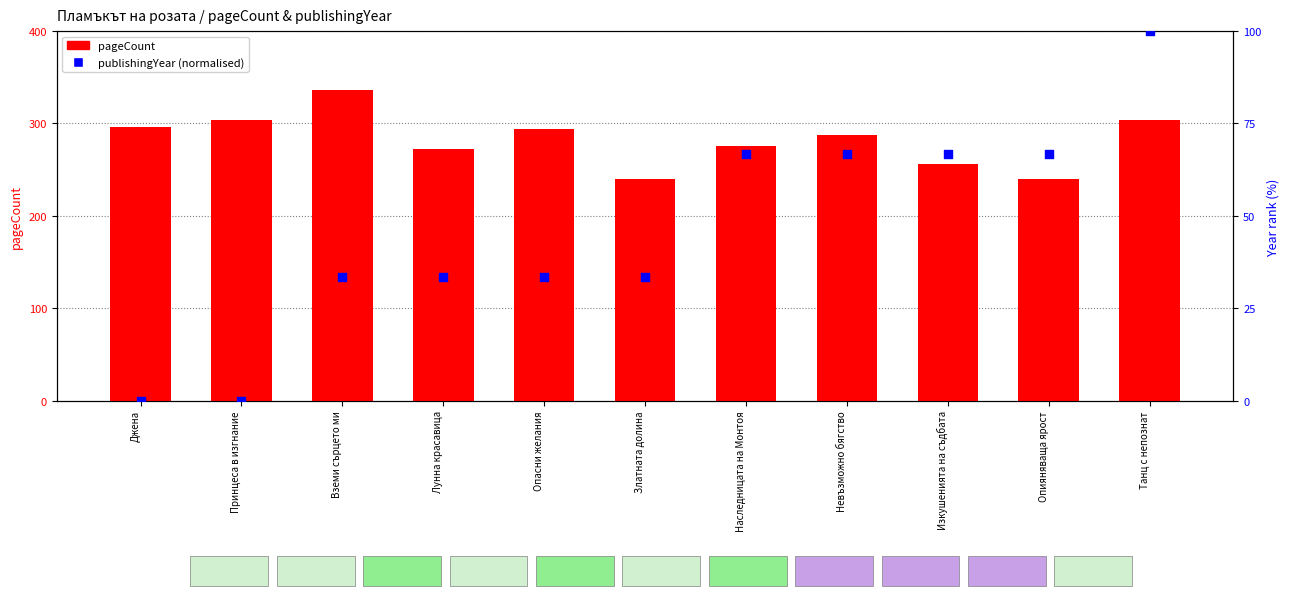

Which series reaches the minimum Y coordinate?

publishingYear (normalised)